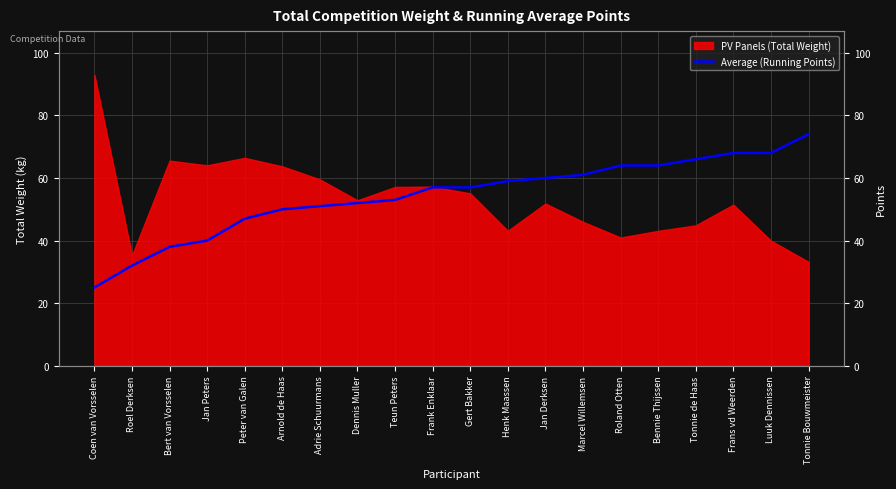

What is the average value?

54